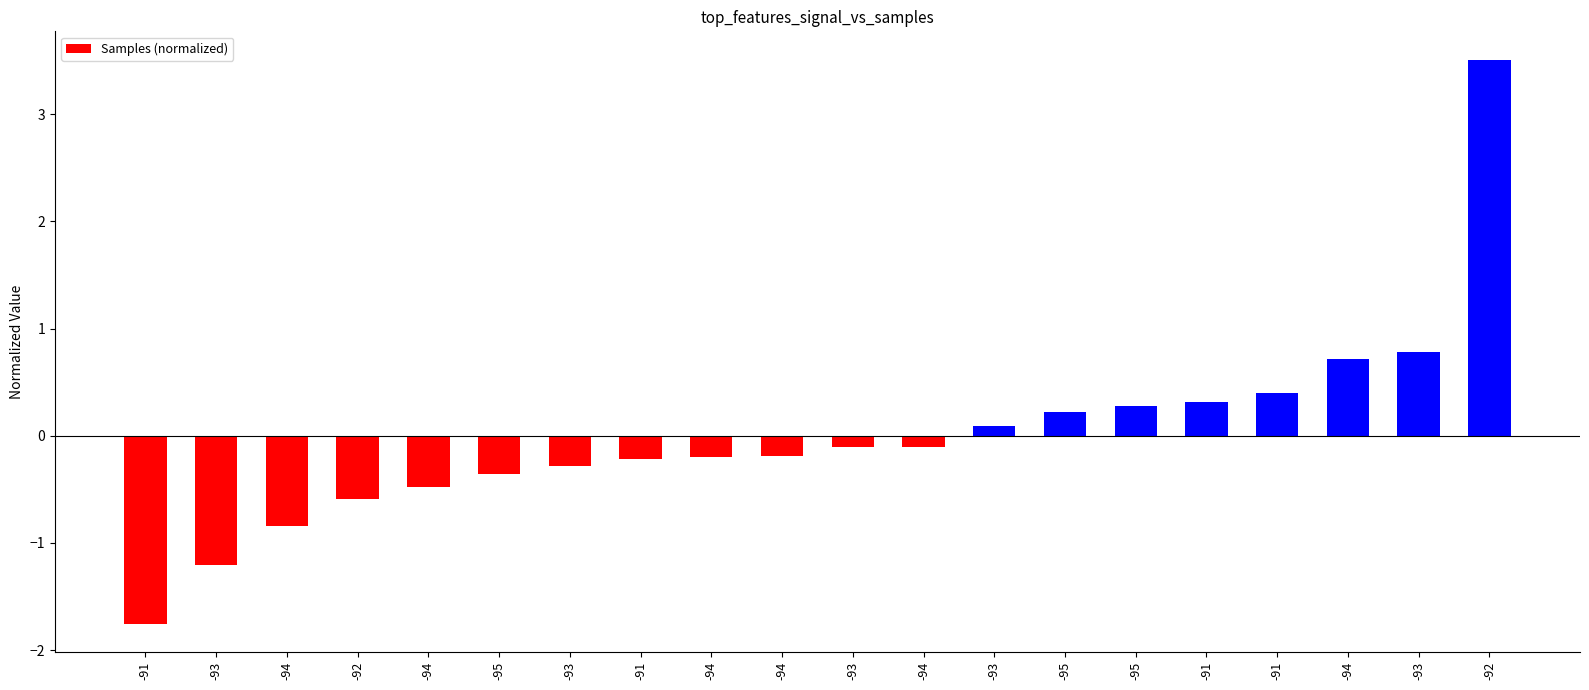

List the labels in order of value, largest first.

-92, -93, -94, -91, -91, -95, -95, -93, -94, -93, -94, -94, -91, -93, -95, -94, -92, -94, -93, -91